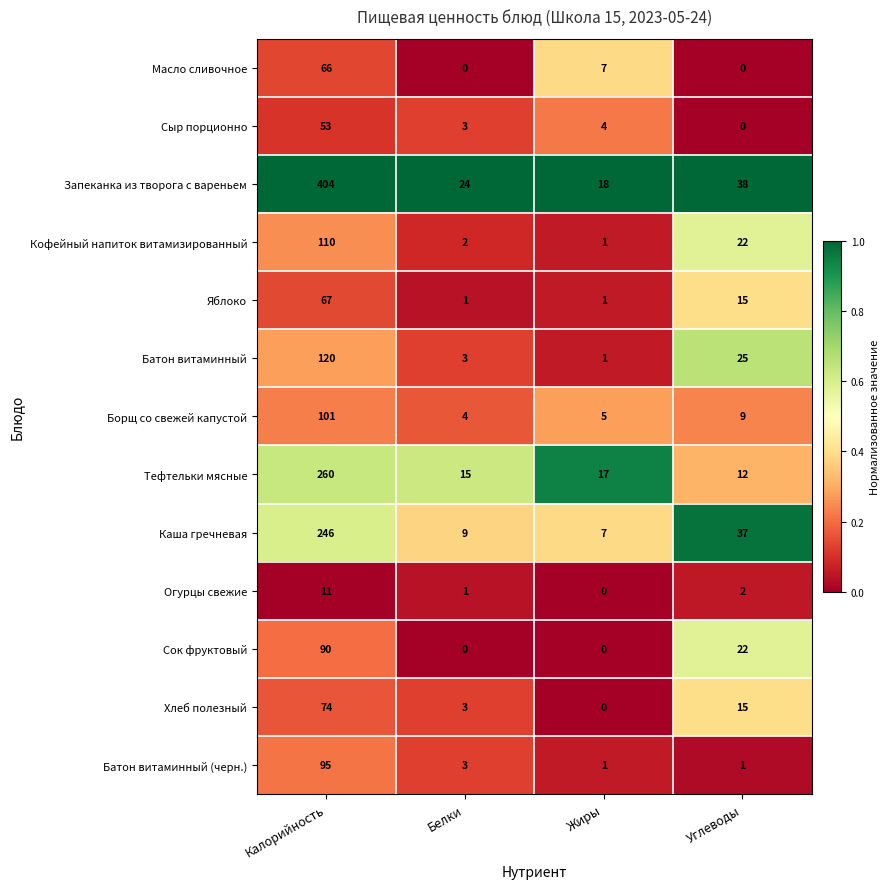

At which label does Масло сливочное reach its peak?

Калорийность